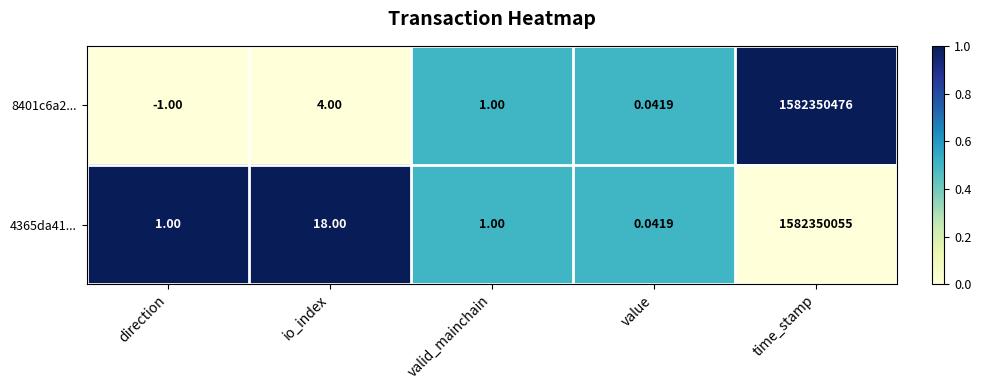

Rank the series by their average value, from highest to lowest.

8401c6a2..., 4365da41...